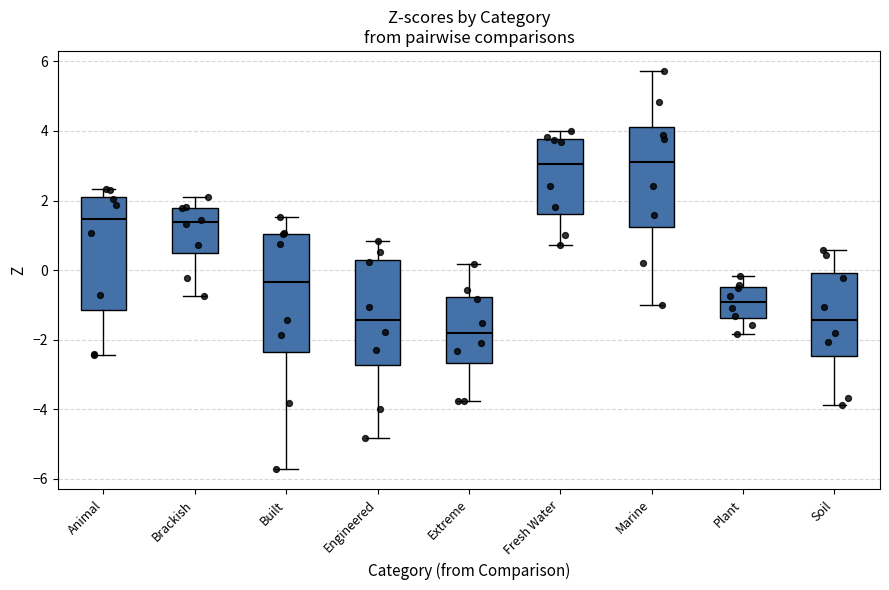

Reading left to right, read every box against the y-axis: the position of its median line, the range the box covers, and the ends of its whiskers. The values are not printed on the chart, so give them approximately, as read against the axis.

Animal: median 1.4, box -1.2 to 2.2, whiskers -2.4 to 2.4
Brackish: median 1.4, box 0.4 to 1.8, whiskers -0.8 to 2.2
Built: median -0.4, box -2.4 to 1.0, whiskers -5.8 to 1.6
Engineered: median -1.4, box -2.8 to 0.4, whiskers -4.8 to 0.8
Extreme: median -1.8, box -2.6 to -0.8, whiskers -3.8 to 0.2
Fresh Water: median 3.0, box 1.6 to 3.8, whiskers 0.8 to 4.0
Marine: median 3.0, box 1.2 to 4.2, whiskers -1.0 to 5.8
Plant: median -1.0, box -1.4 to -0.4, whiskers -1.8 to -0.2
Soil: median -1.4, box -2.4 to 0.0, whiskers -3.8 to 0.6